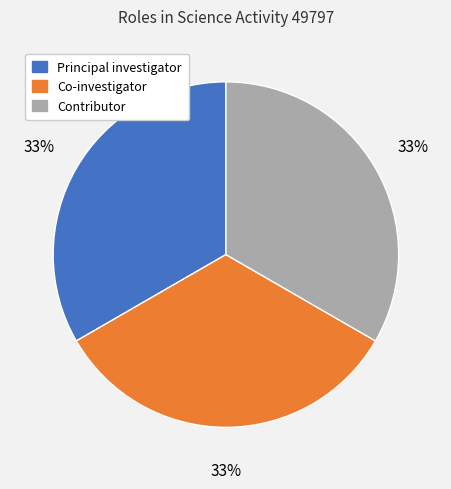

True or false: Co-investigator accounts for 46% of the total.

False